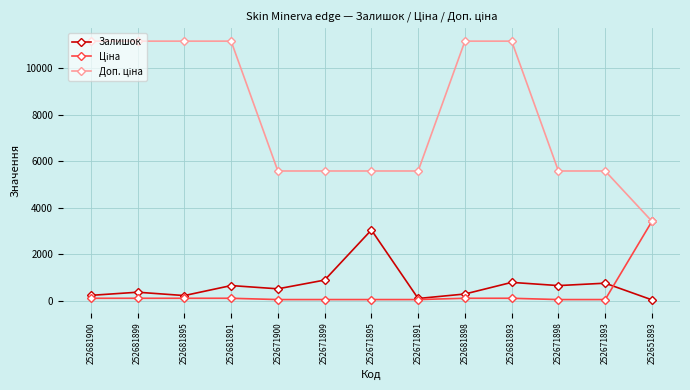

How many series are shown in this chart?

3